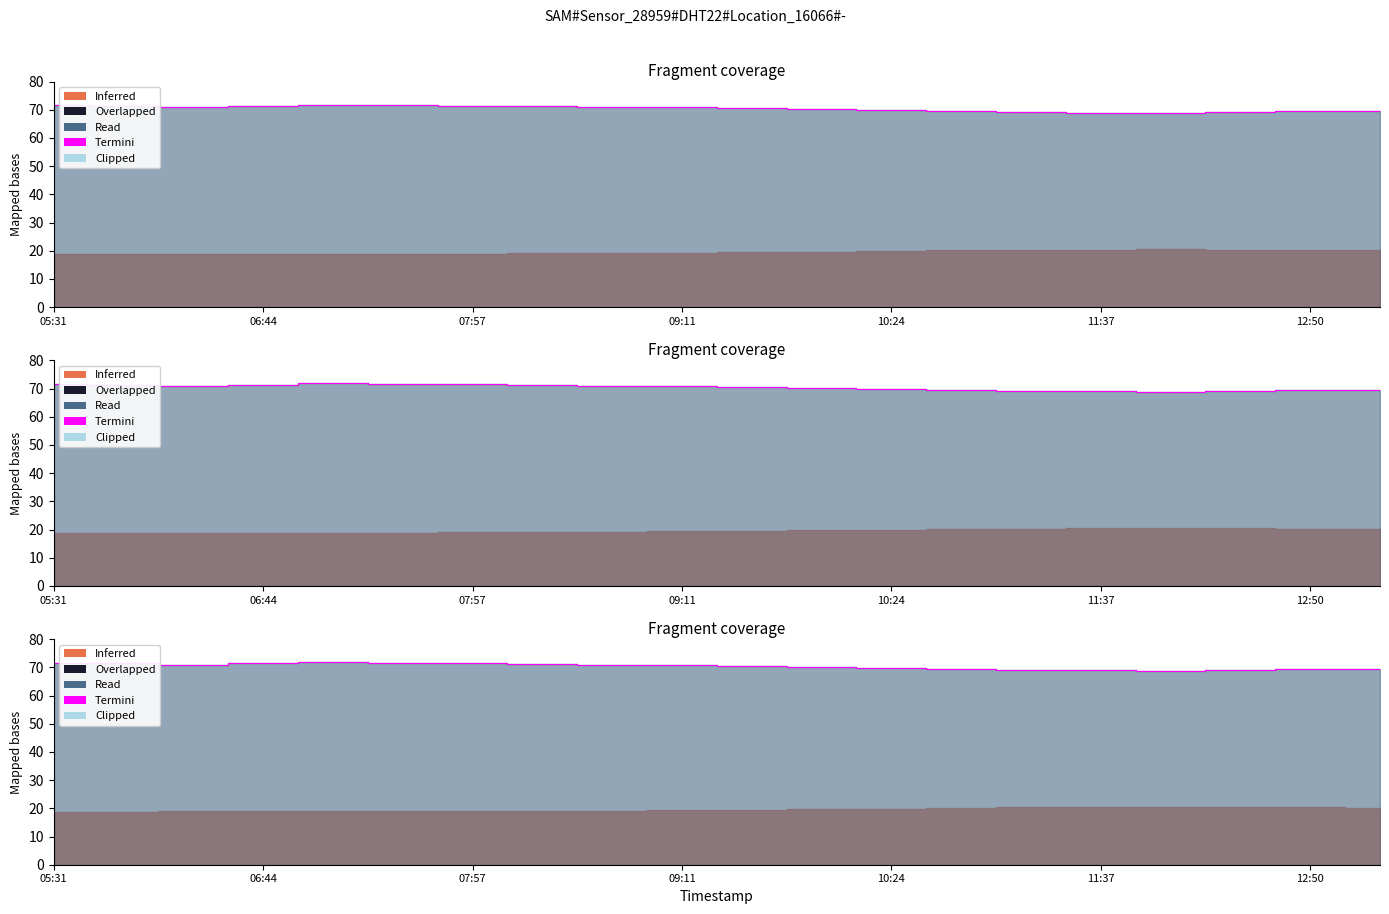

How many interior local peaks (higher than both neighbors) does the data have?

1